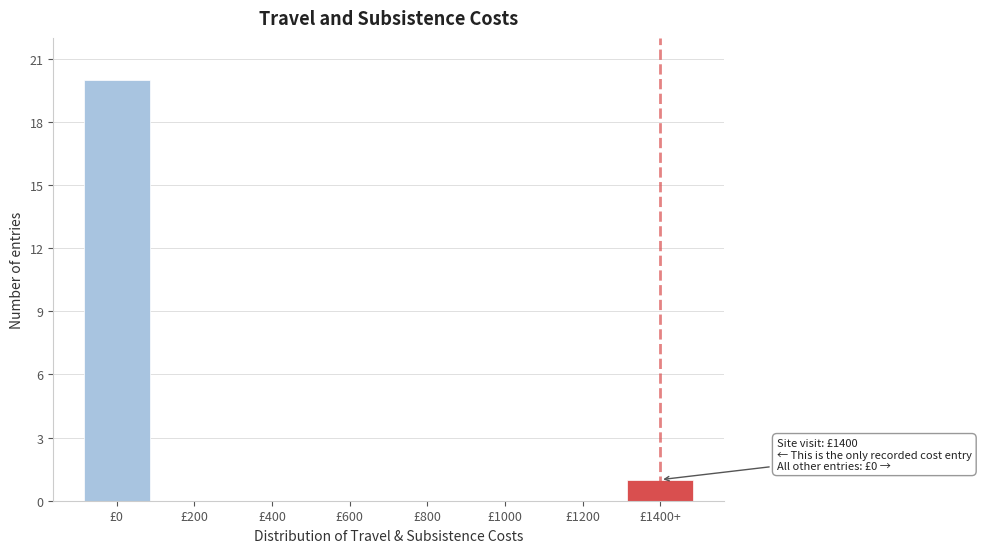

Reading right to left, transcribe all the data shown in this chart.

£1400+=1	£1200=0	£1000=0	£800=0	£600=0	£400=0	£200=0	£0=20